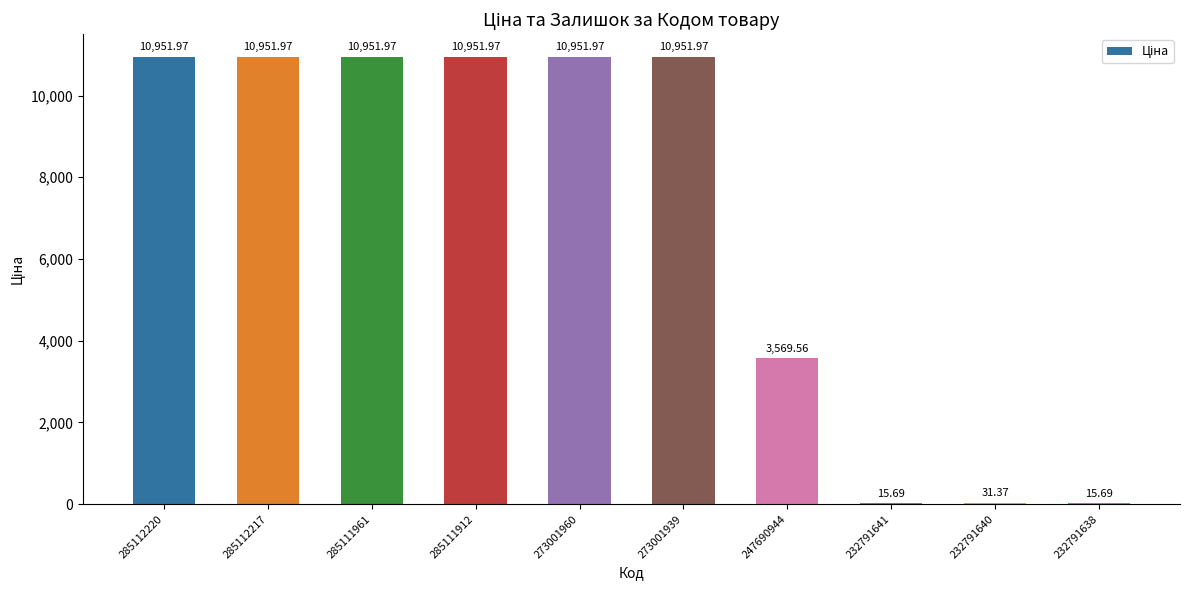

The chart shows a value of 15.7 at 232791638. True or false?

True